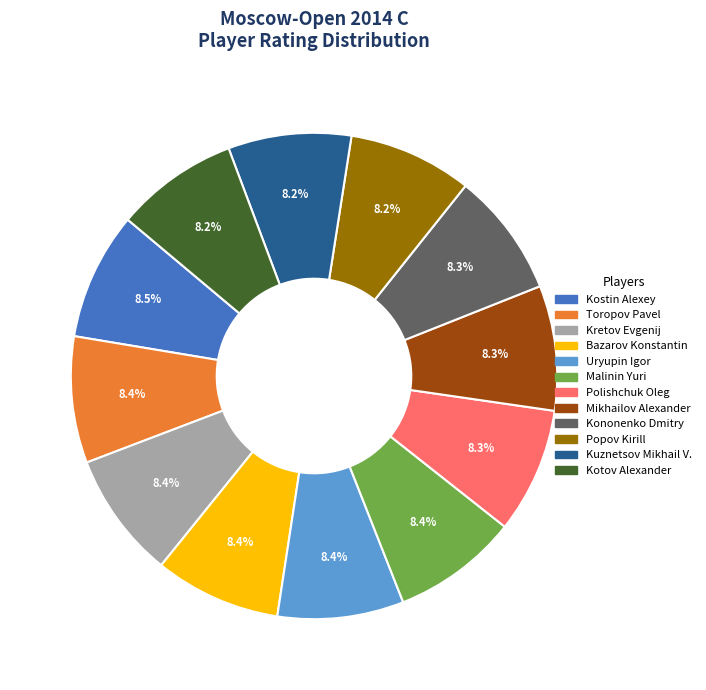

Is there any slice that represents more than half of the pie?

No